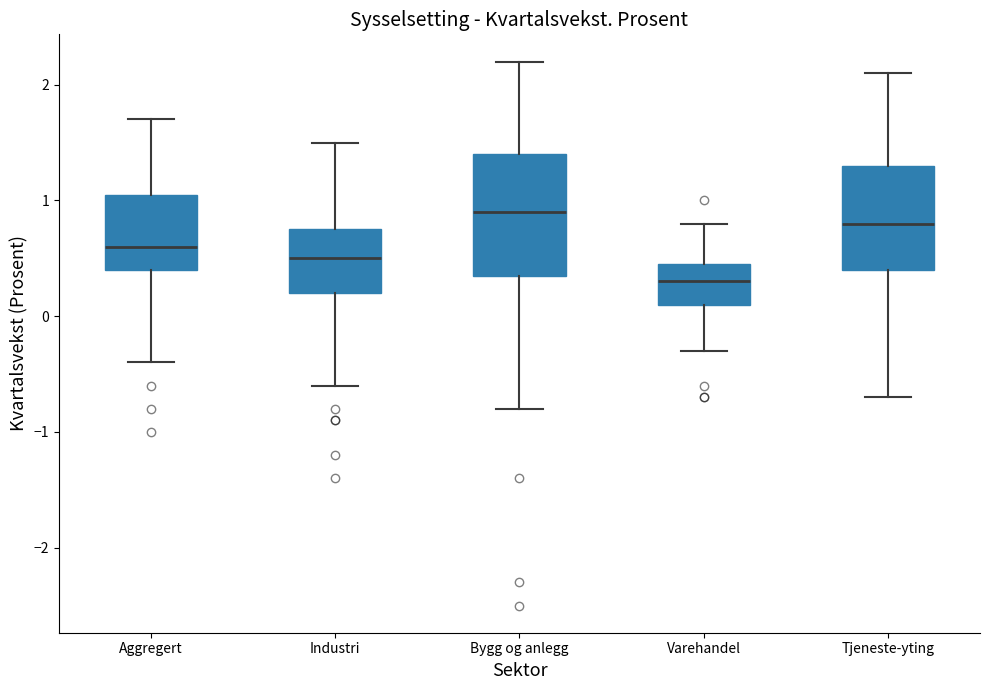

Where does the median line of the box for Varehandel sit on the y-axis? The values are not printed on the chart, so give them approximately, as read against the axis.

0.3